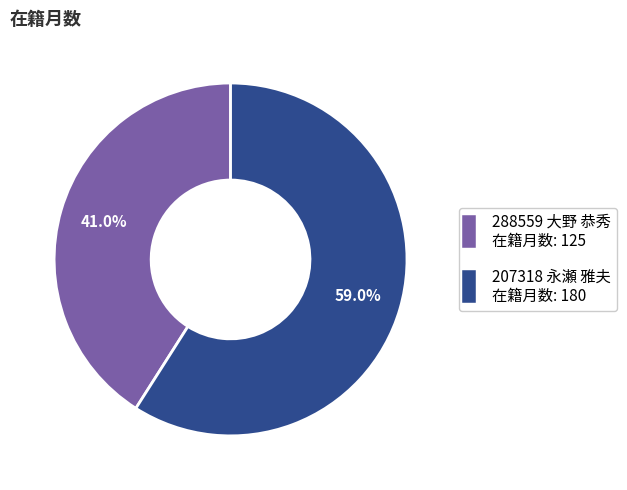

Is there a majority slice in this chart?

Yes